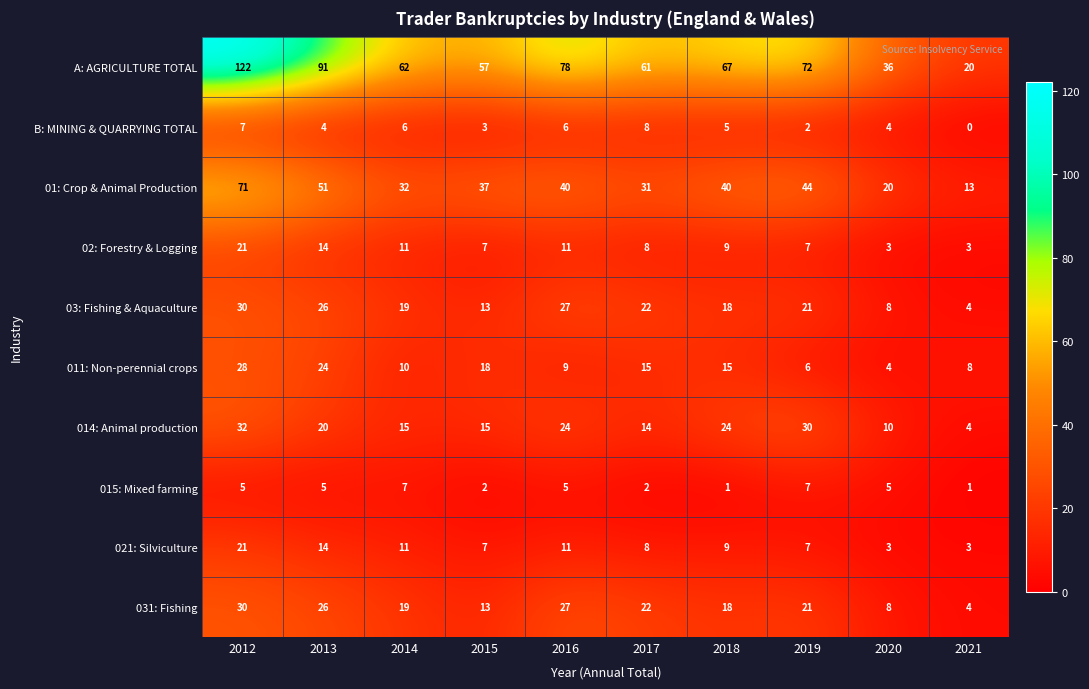

What is the maximum value shown in the chart?

122